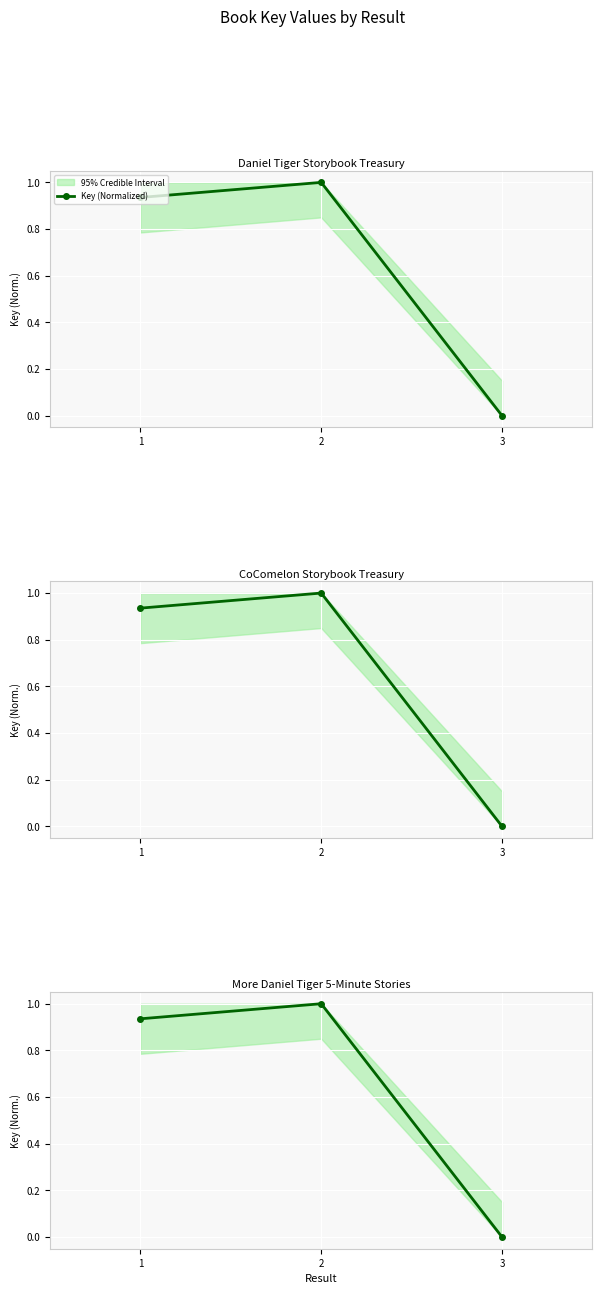

What is the average value?

0.6